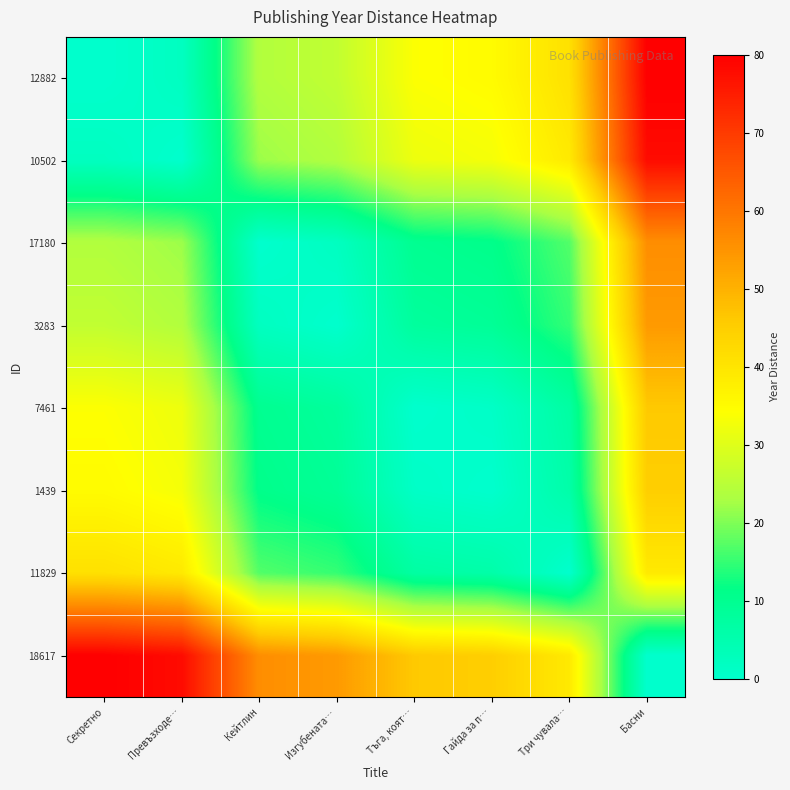

Which category has the lowest value across all series?

Секретно